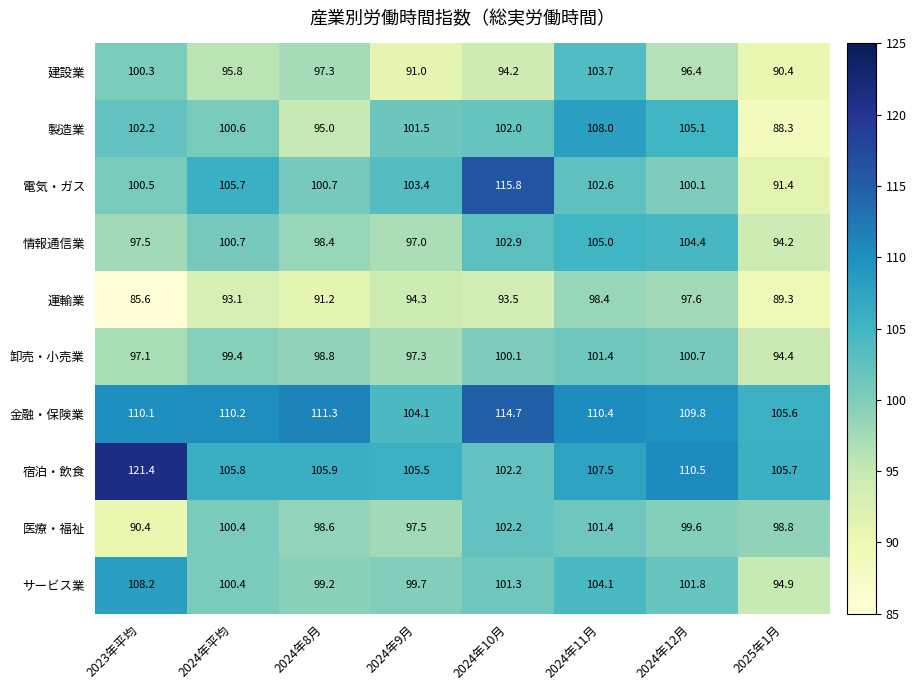

The 運輸業 series shows 159.5 at 2024年10月. True or false?

False